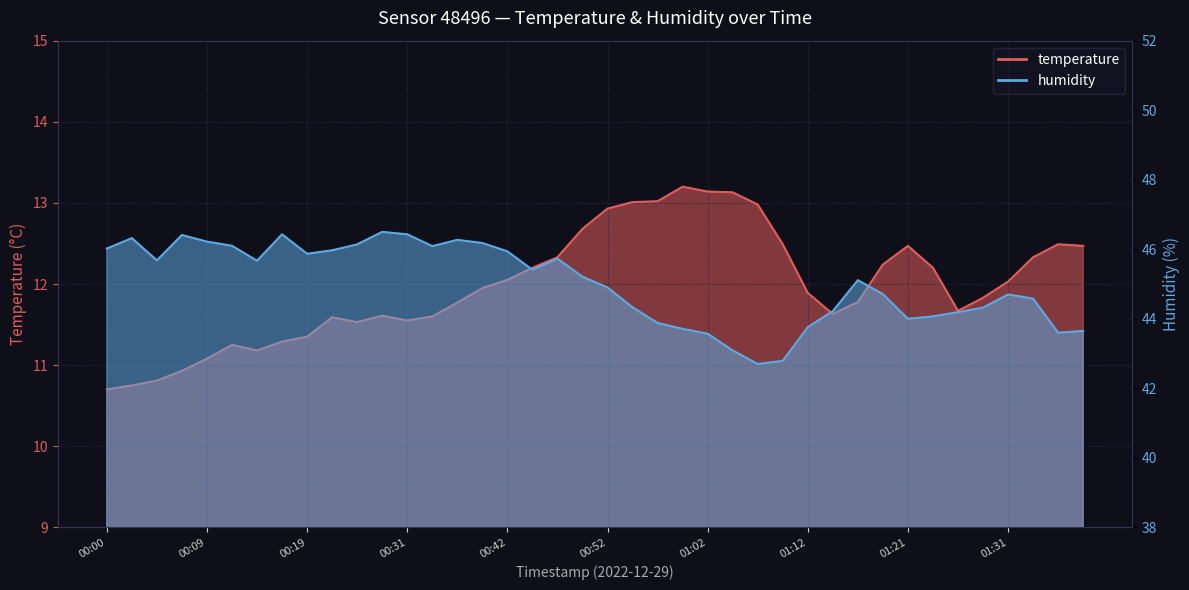

At which label does temperature first exceed 11?

00:09